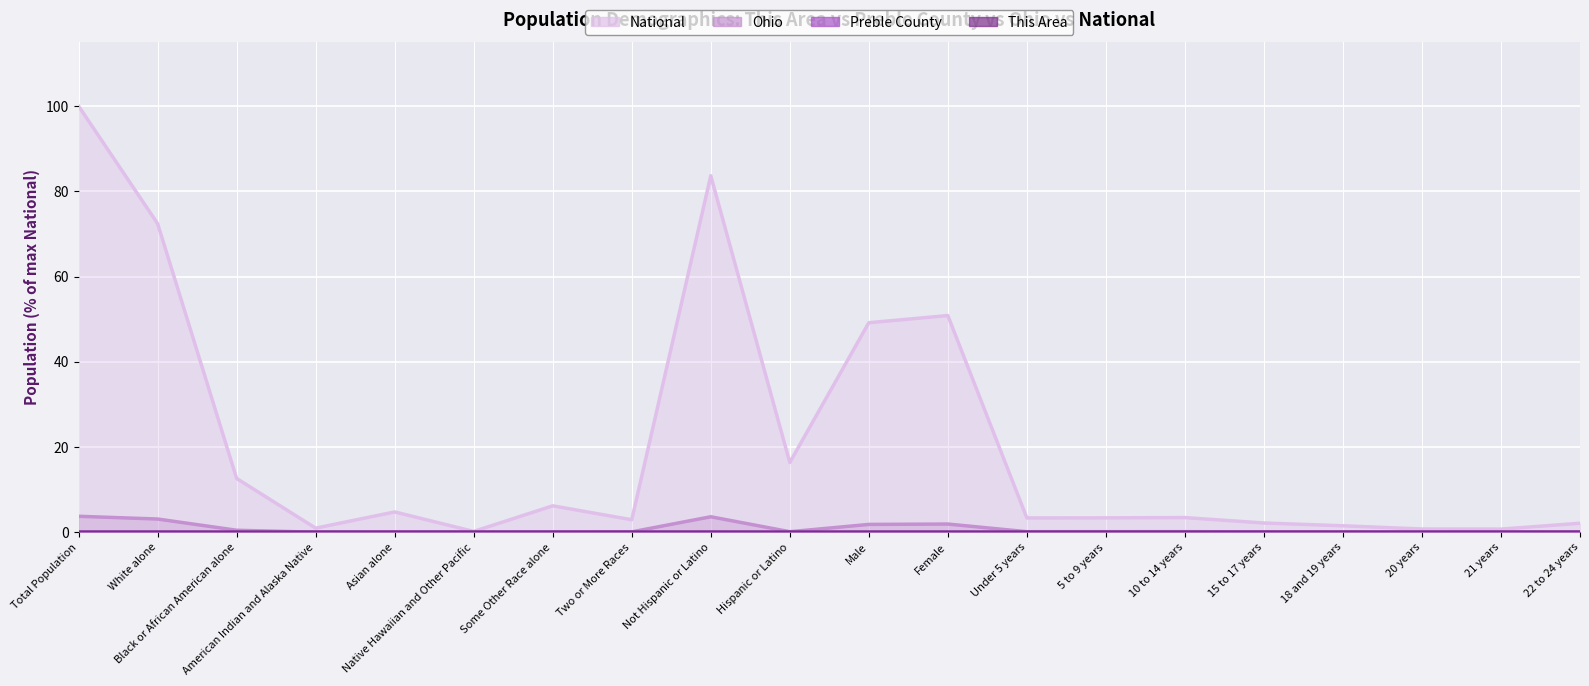

What is the greatest value displayed?

100.0